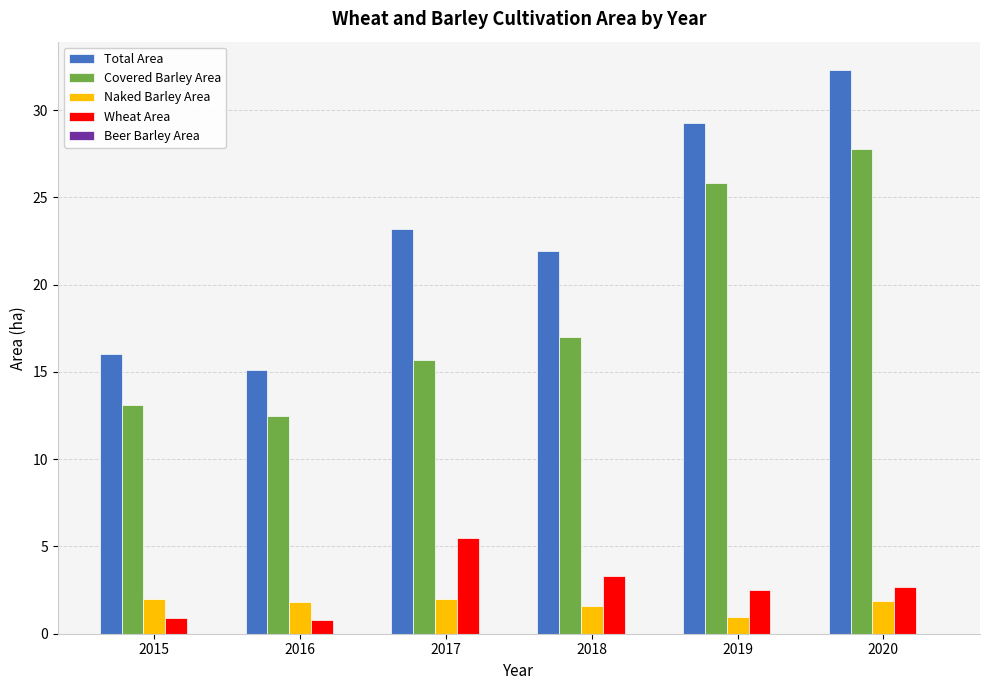

Which series changed the most between 2019 and 2020?

Total Area